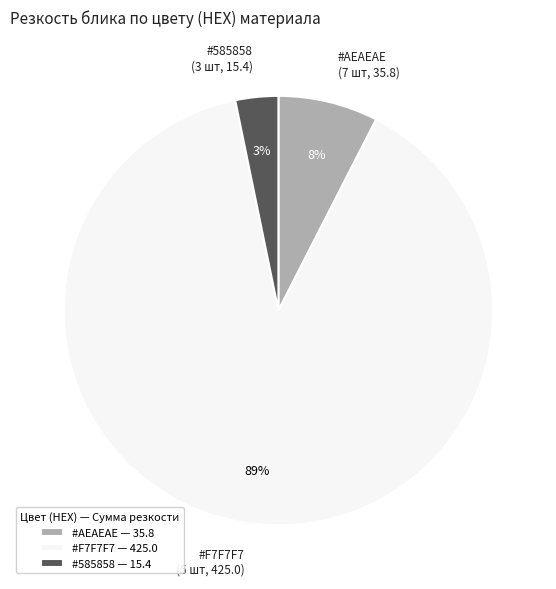

Is there a majority slice in this chart?

Yes